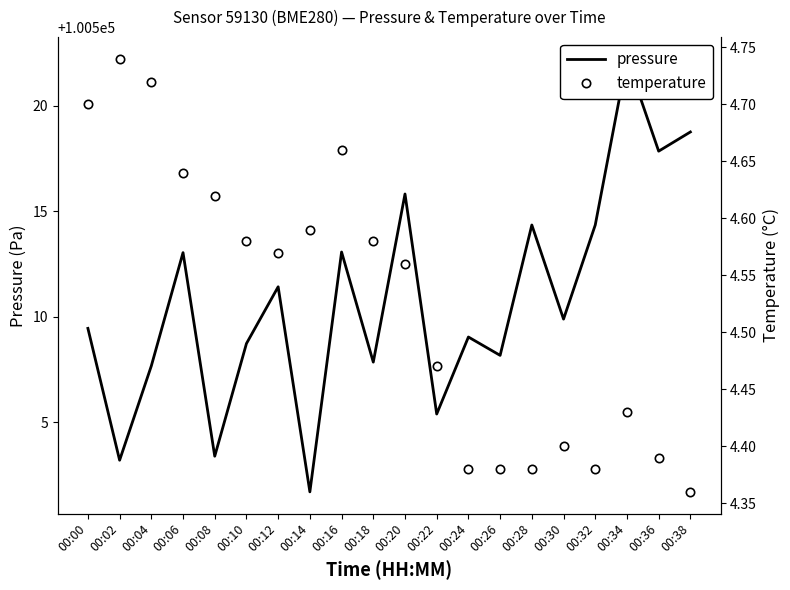

Read the temperature value at 00:20.

4.6